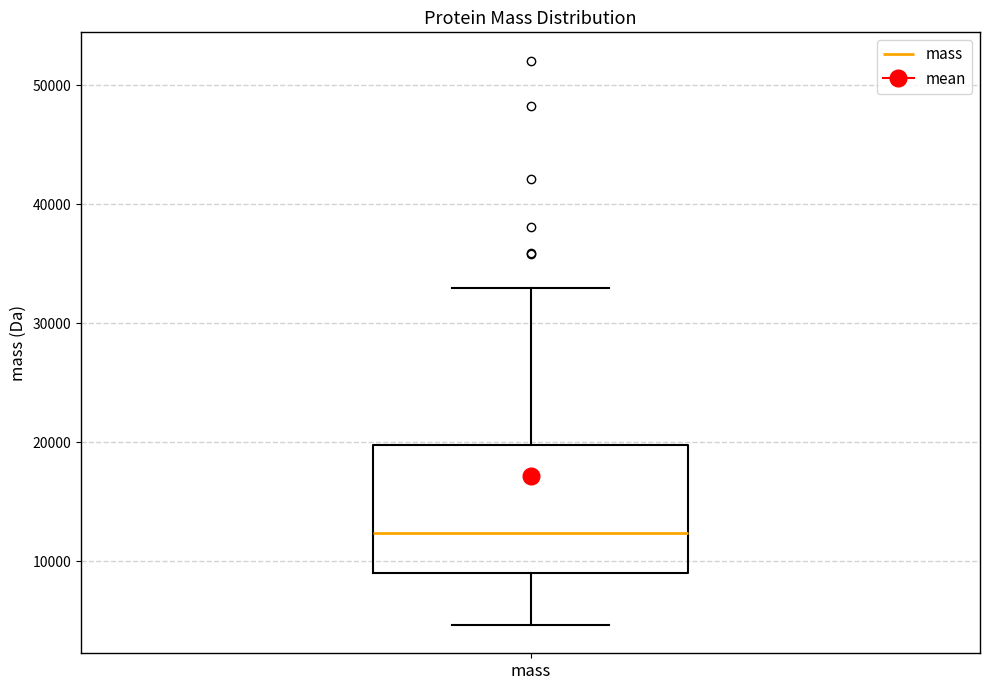

Where does the lower whisker of the box for mass end on the y-axis? The values are not printed on the chart, so give them approximately, as read against the axis.

5000